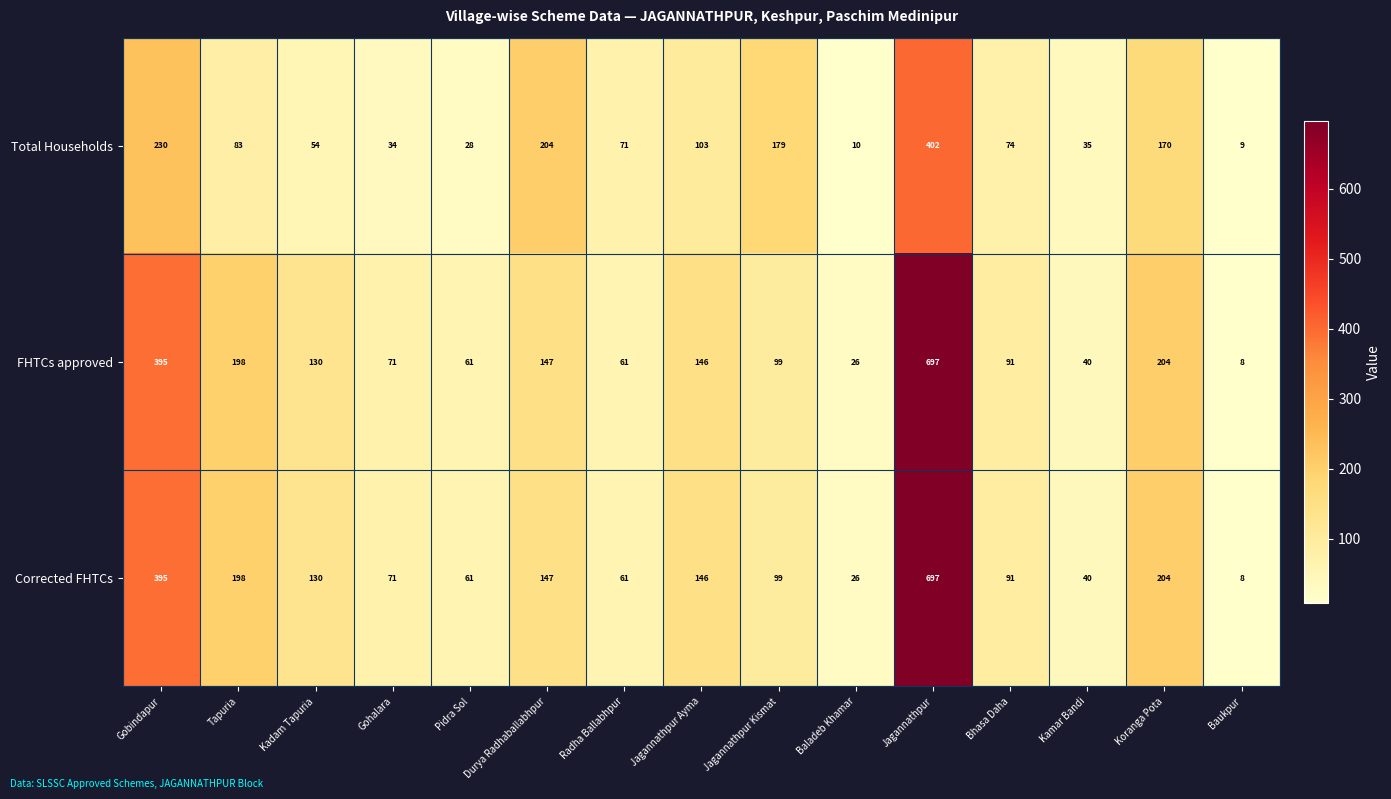

Is the value of Corrected FHTCs at Tapuria greater than the value of Total Households at Jagannathpur?

No